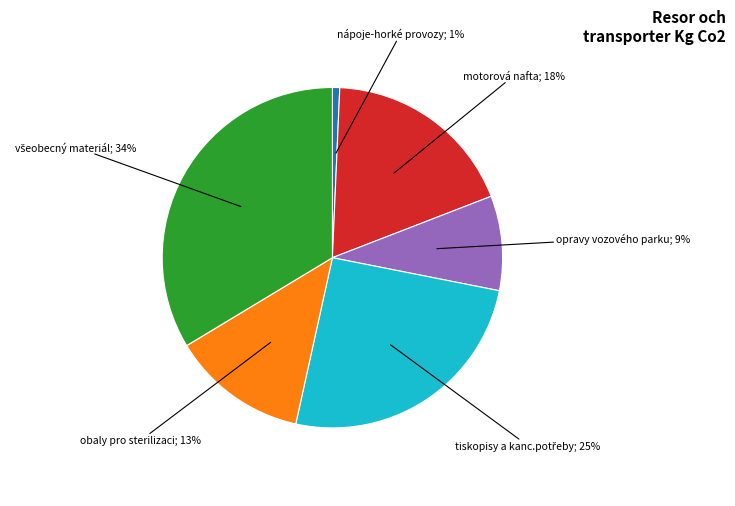

To the nearest percent, what is the difference between the largest and smallest slice percentages?

33%